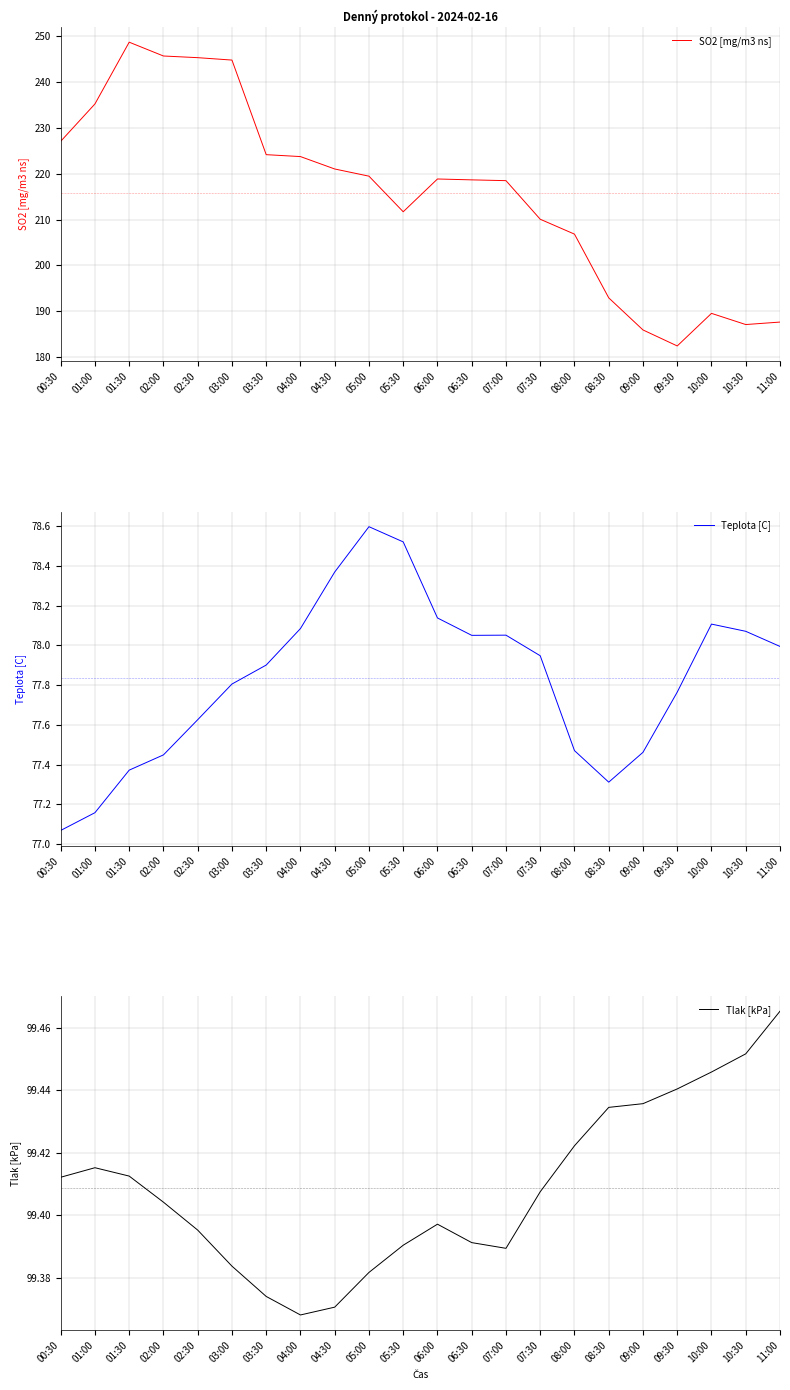

Which series has the largest total across all categories?

SO2 [mg/m3 ns]